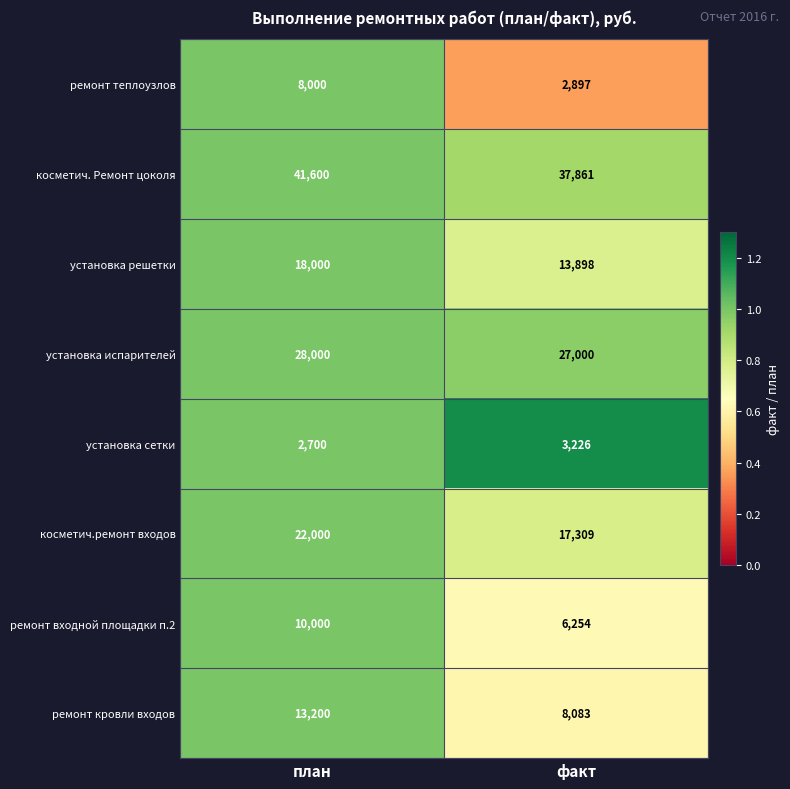

Rank the series by their maximum value, from highest to lowest.

косметич. Ремонт цоколя, установка испарителей, косметич.ремонт входов, установка решетки, ремонт кровли входов, ремонт входной площадки п.2, ремонт теплоузлов, установка сетки